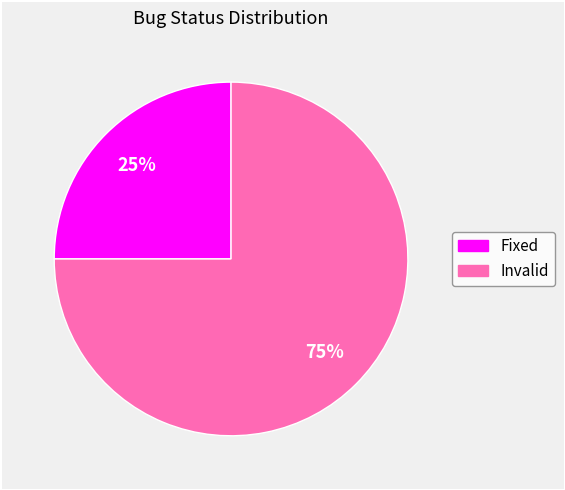

To the nearest percent, what percentage of the pie is Invalid?

75%